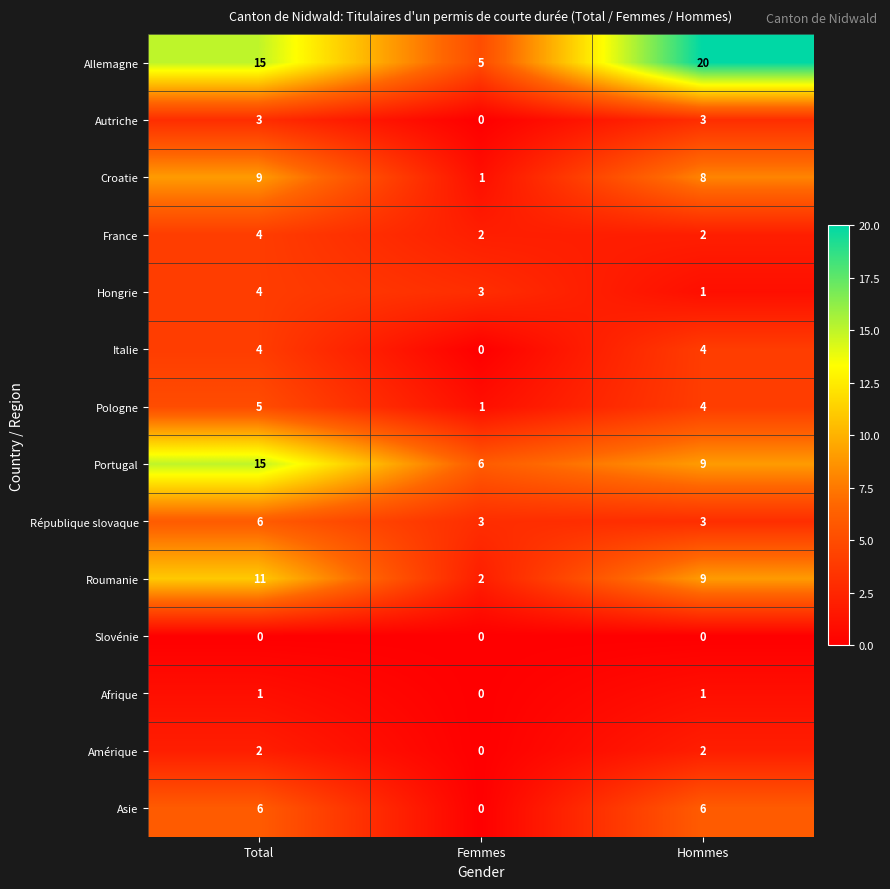

At which category is the sum across all series the highest?

Total